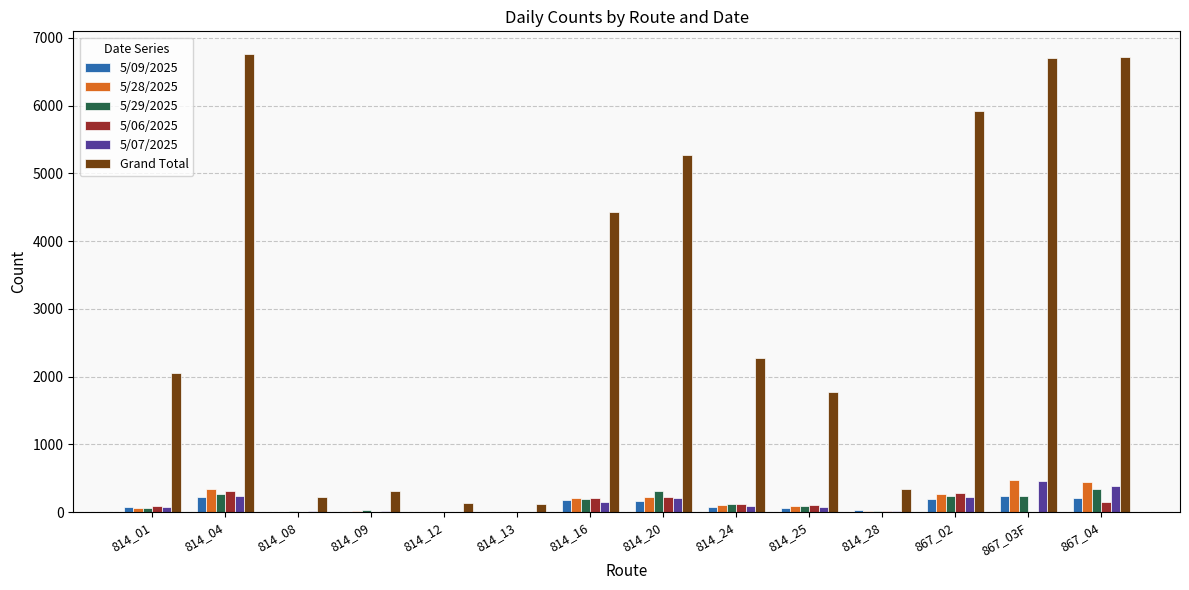

How many groups of bars are there?

14